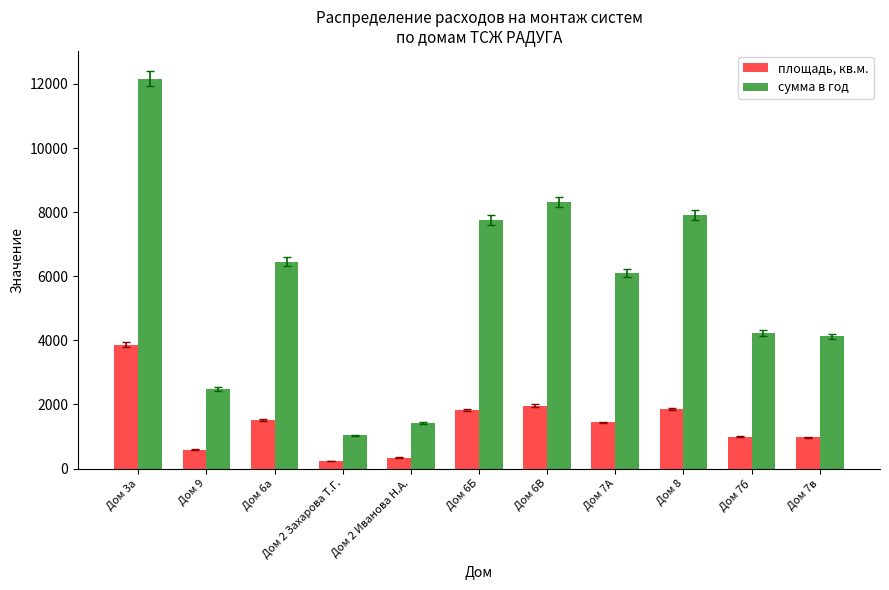

What is the minimum value shown in the chart?

243.9